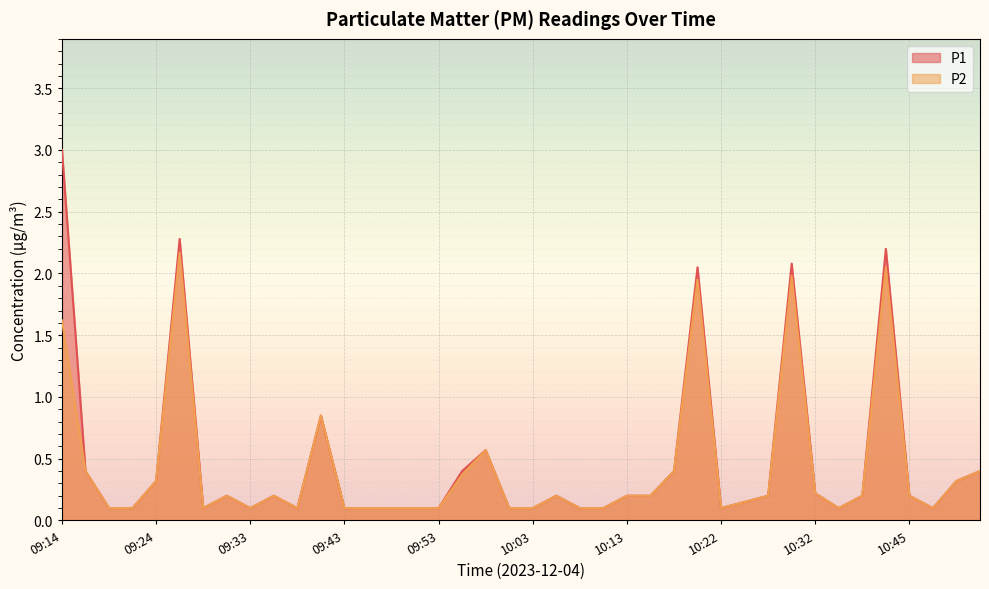

Is it true that P1 equals 0.1 at 09:29?

True